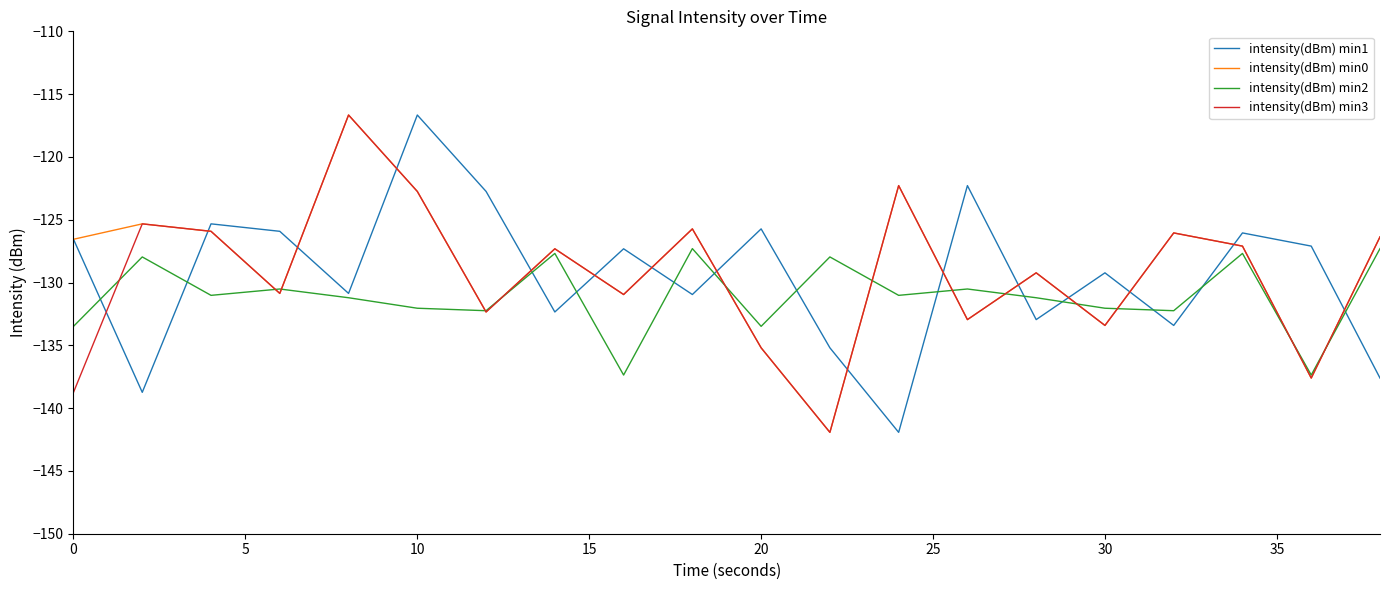

What is the minimum value for intensity(dBm) min0?

-141.9